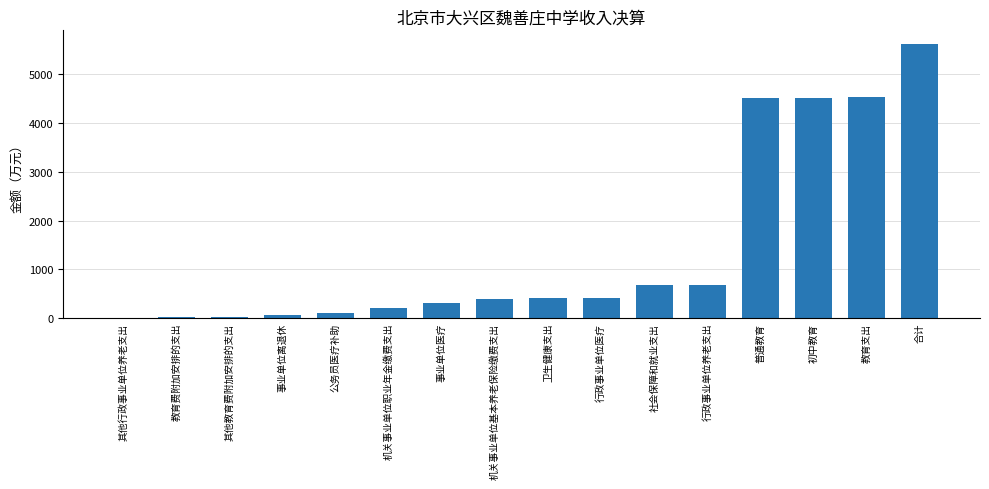

What is the sum of all values?

22500.4